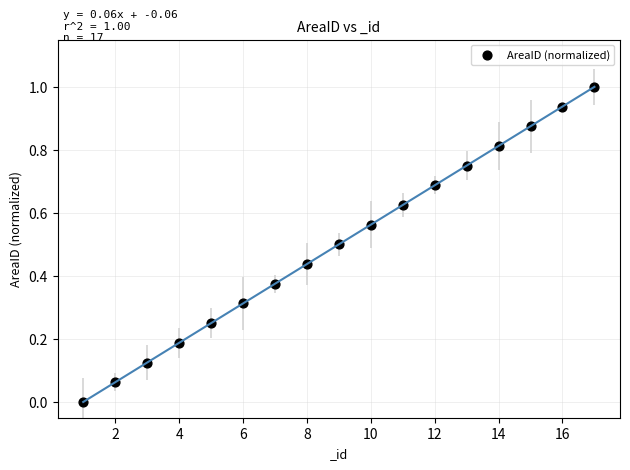

What is the range of X values (max minus min)?

16.0